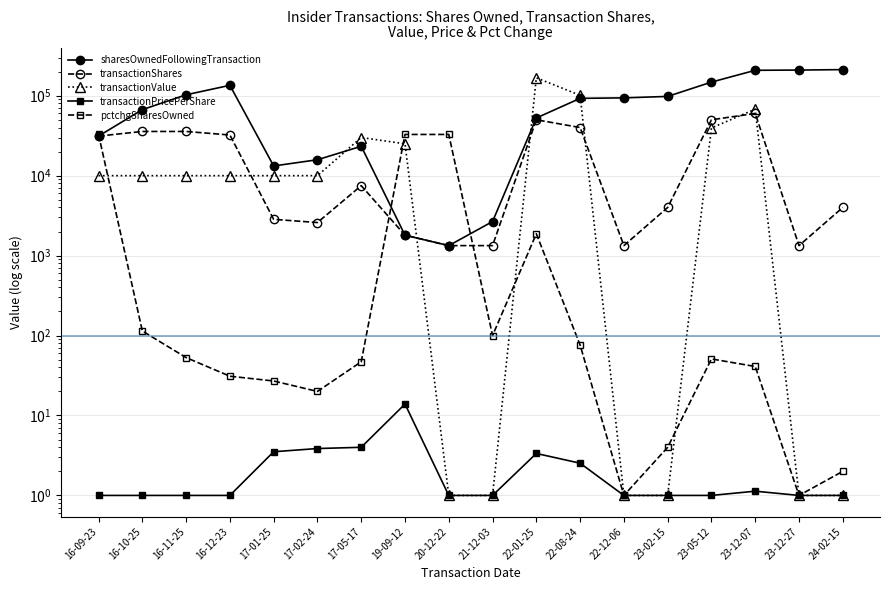

After their last crossing, which series has the higher values: transactionShares or transactionValue?

transactionShares